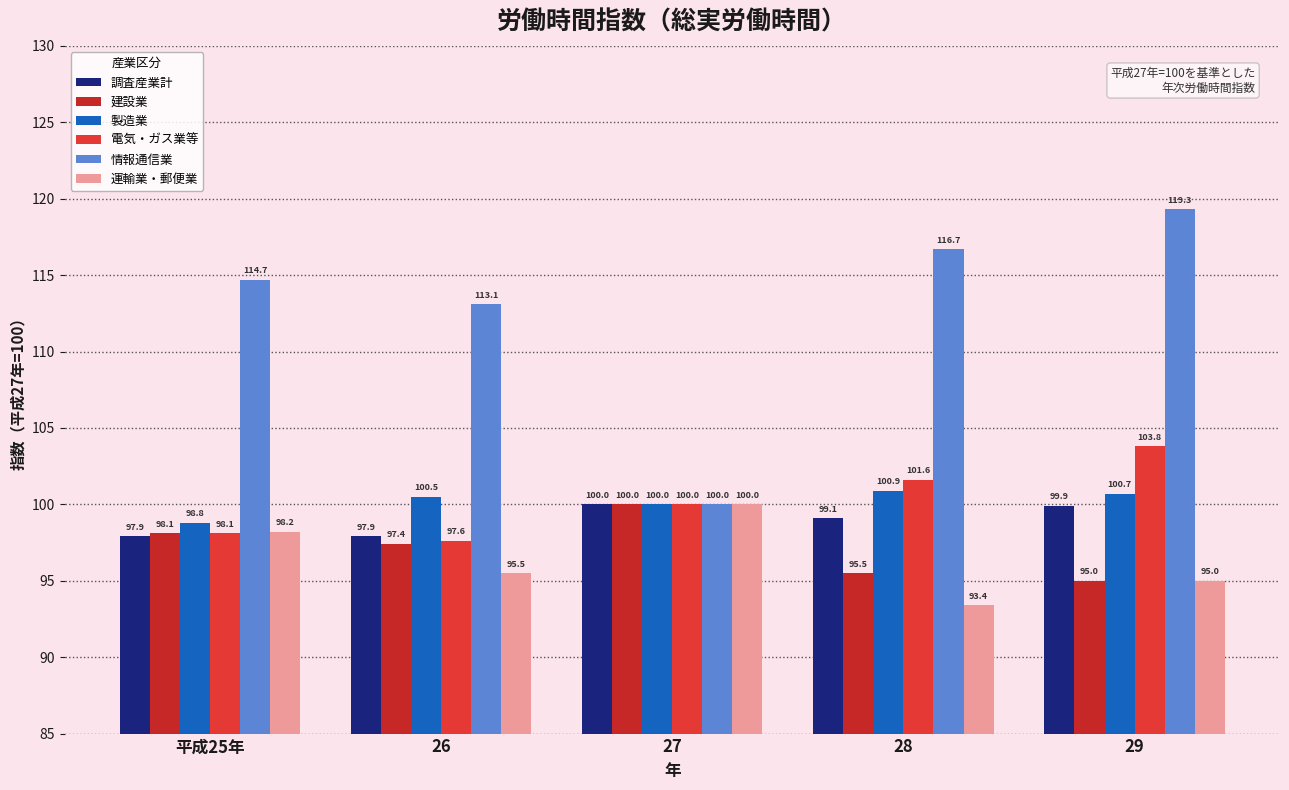

What is the label of the 2nd bar from the left?

26